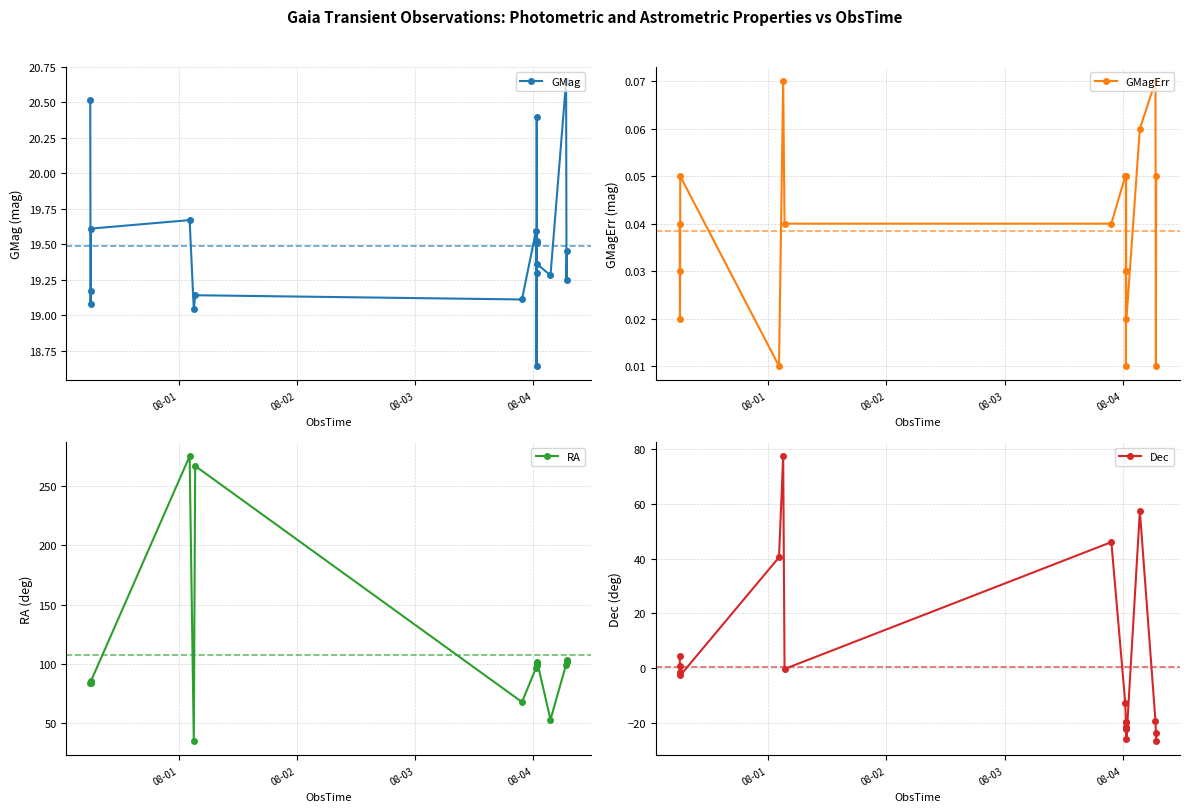

How many data points in GMag are above 19?

18